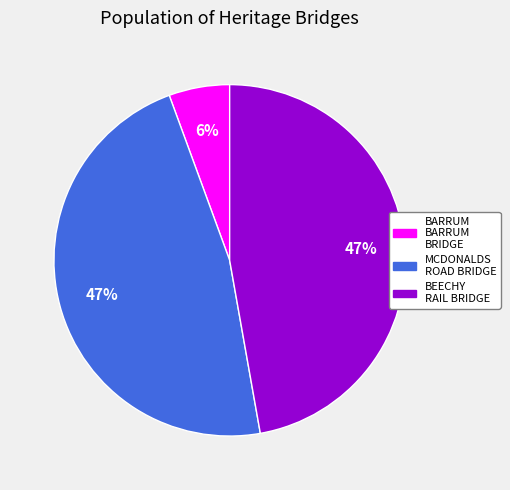

Does any single category account for the majority?

No